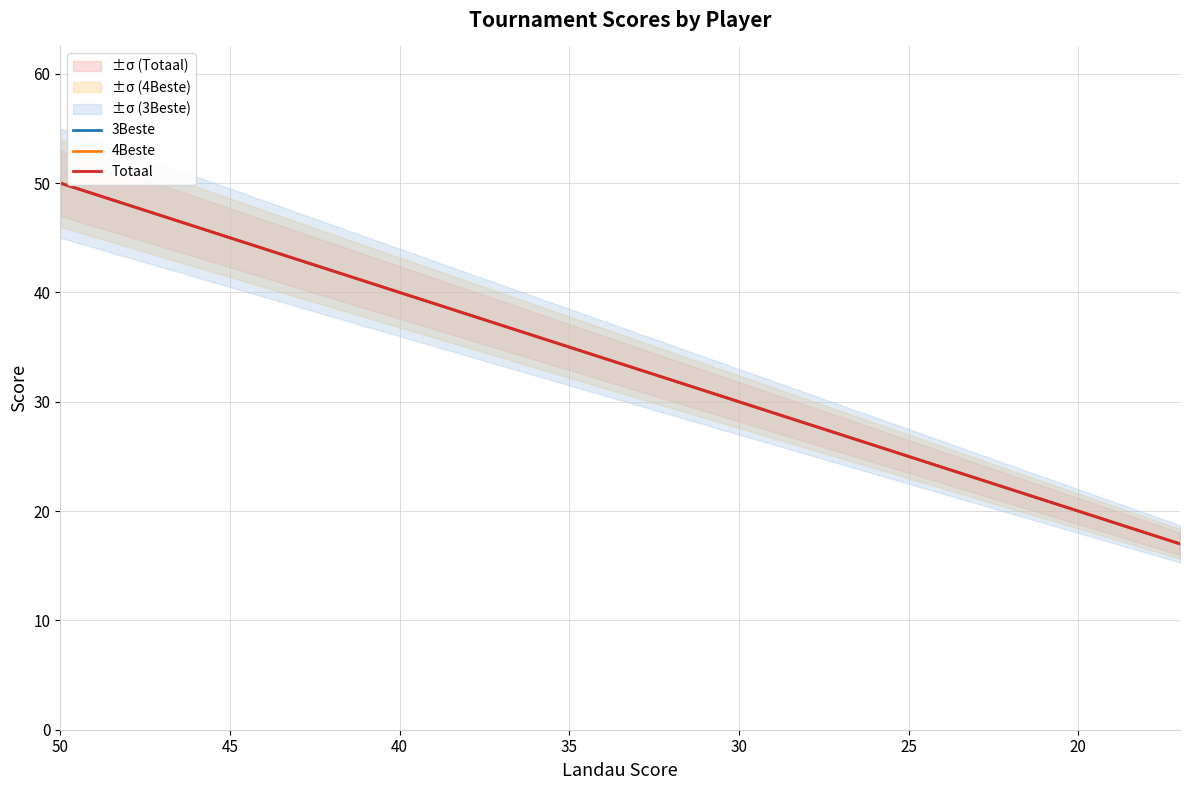

True or false: 4Beste and Totaal cross at least once.

False